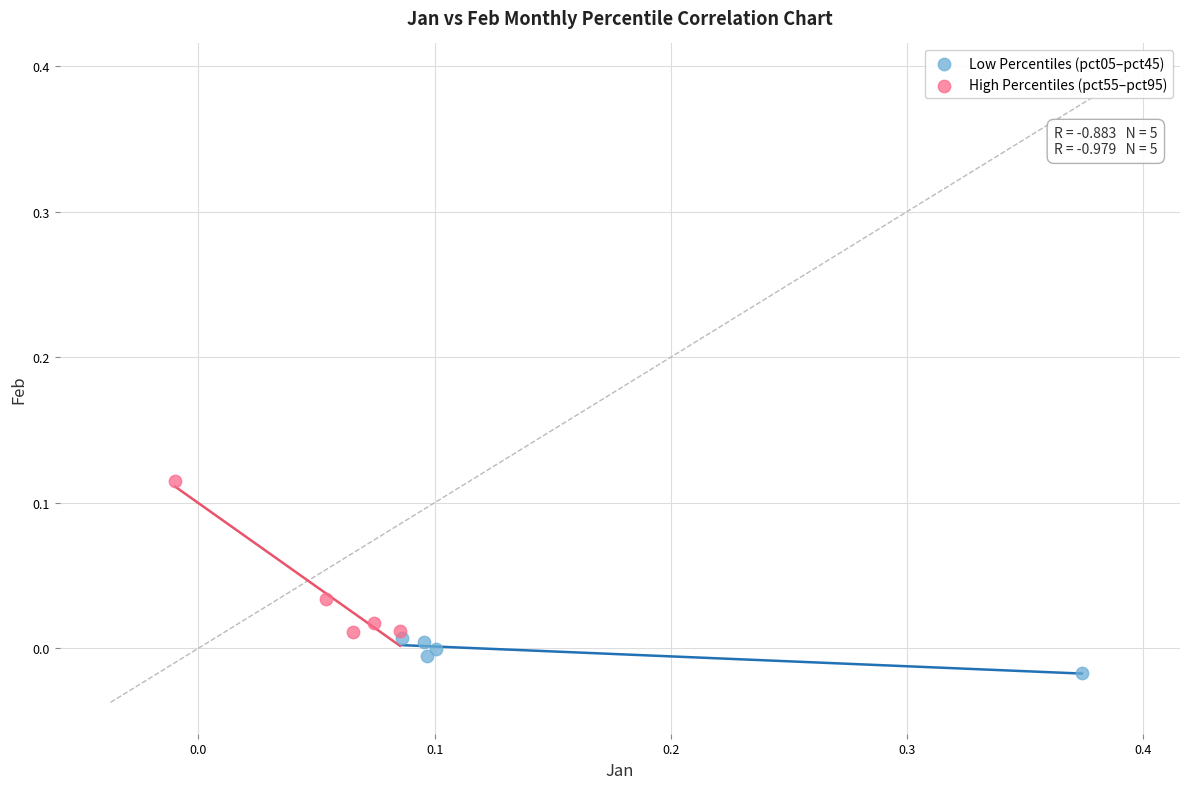

Which series has the widest spread of Y values?

High Percentiles (pct55–pct95)